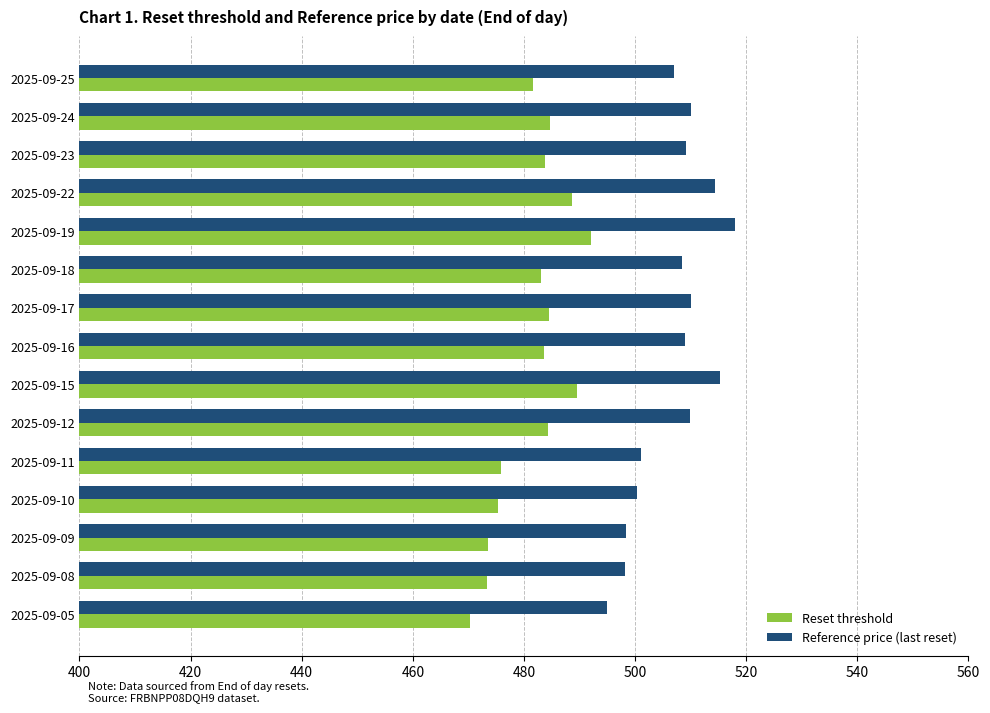

How many data points does each series have?

15